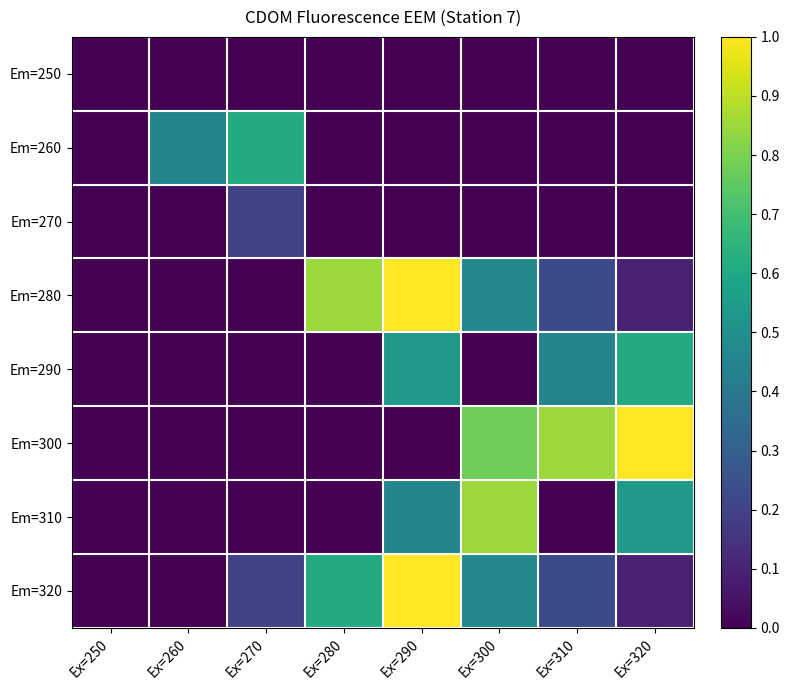

How many categories are shown in the chart?

8